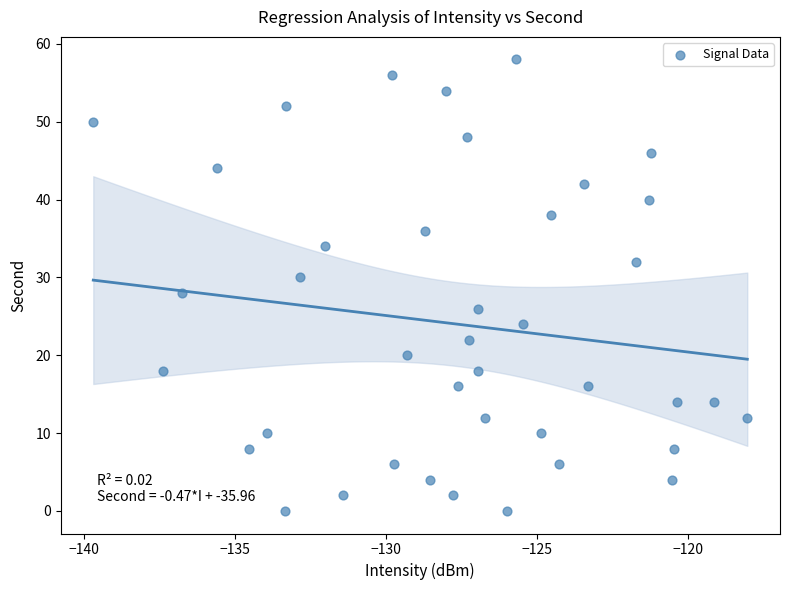

What is the range of Y values (max minus min)?

58